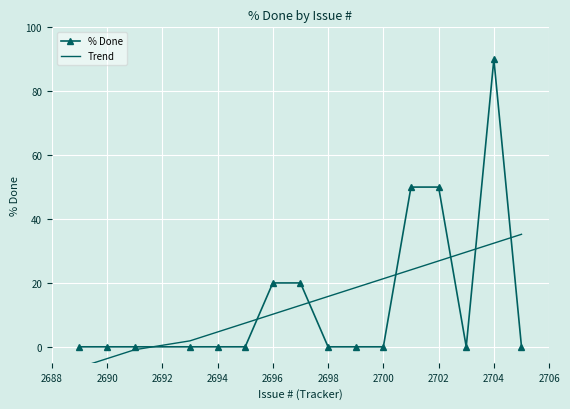

What is the lowest value of the Trend series?

-6.5